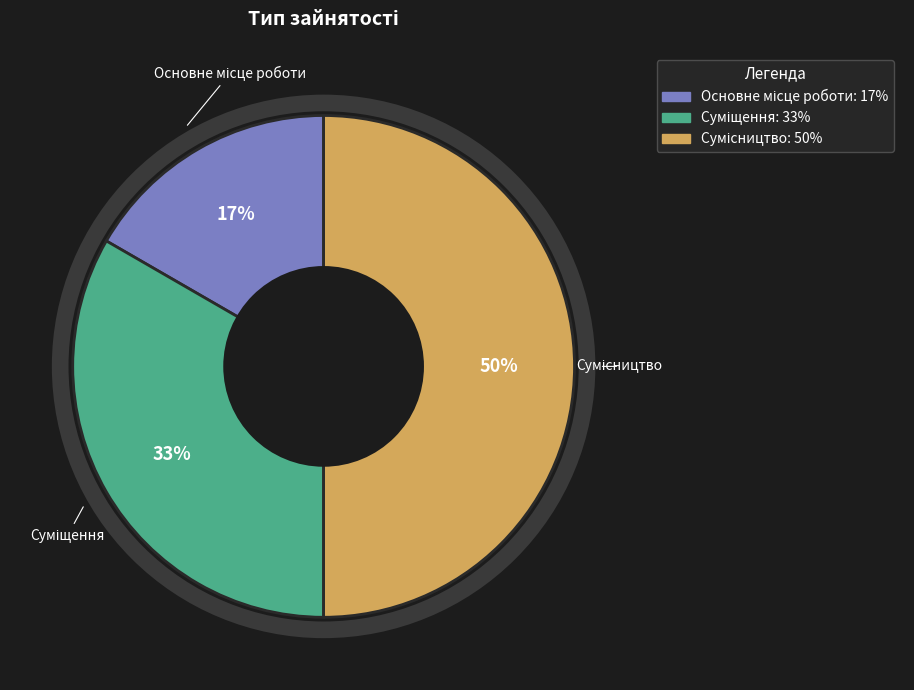

To the nearest percent, what is the difference between the largest and smallest slice percentages?

33%